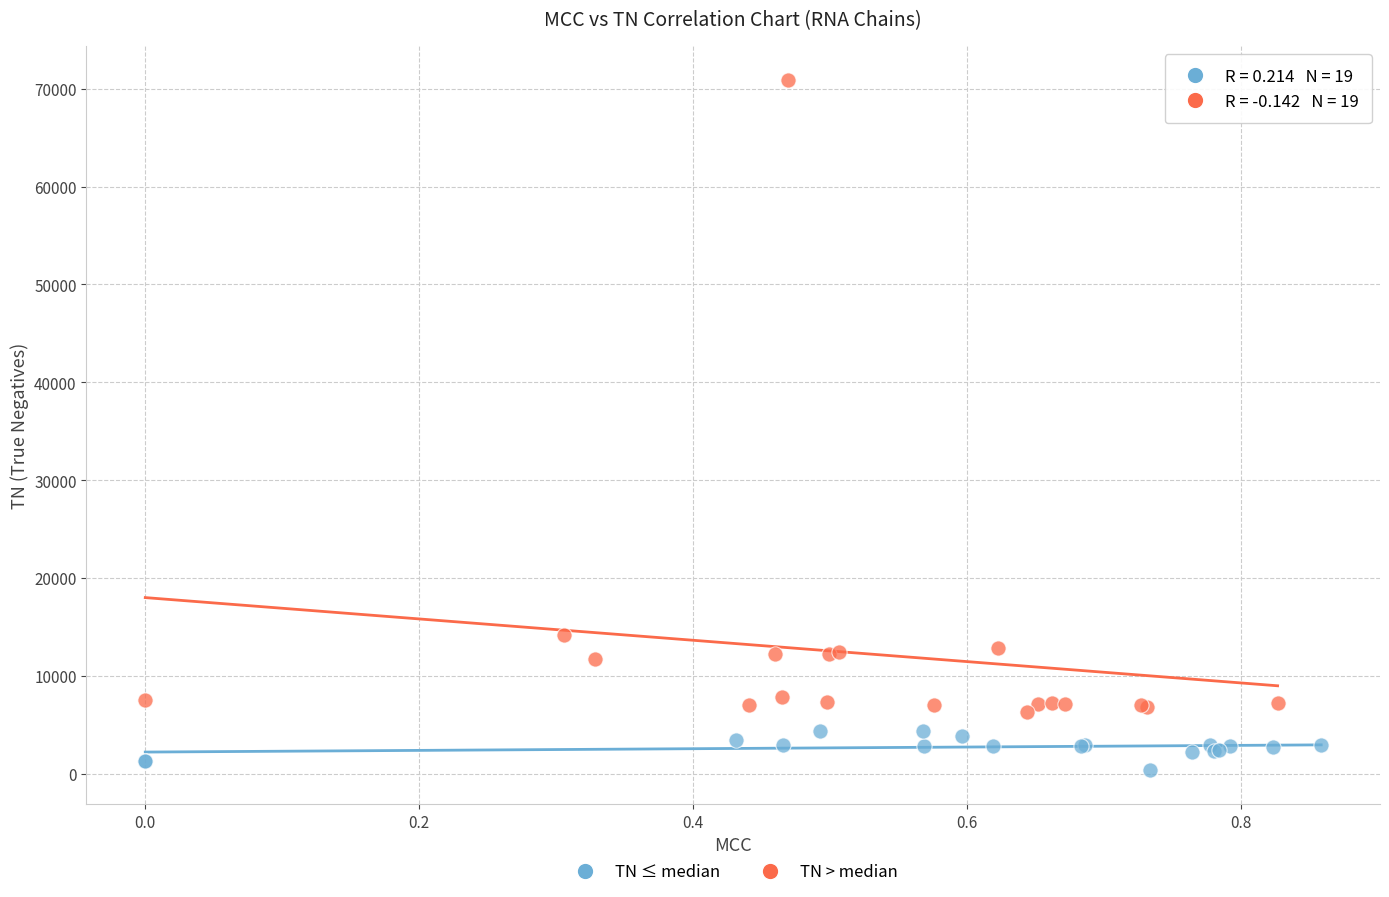

Which series reaches the maximum Y coordinate?

TN > median